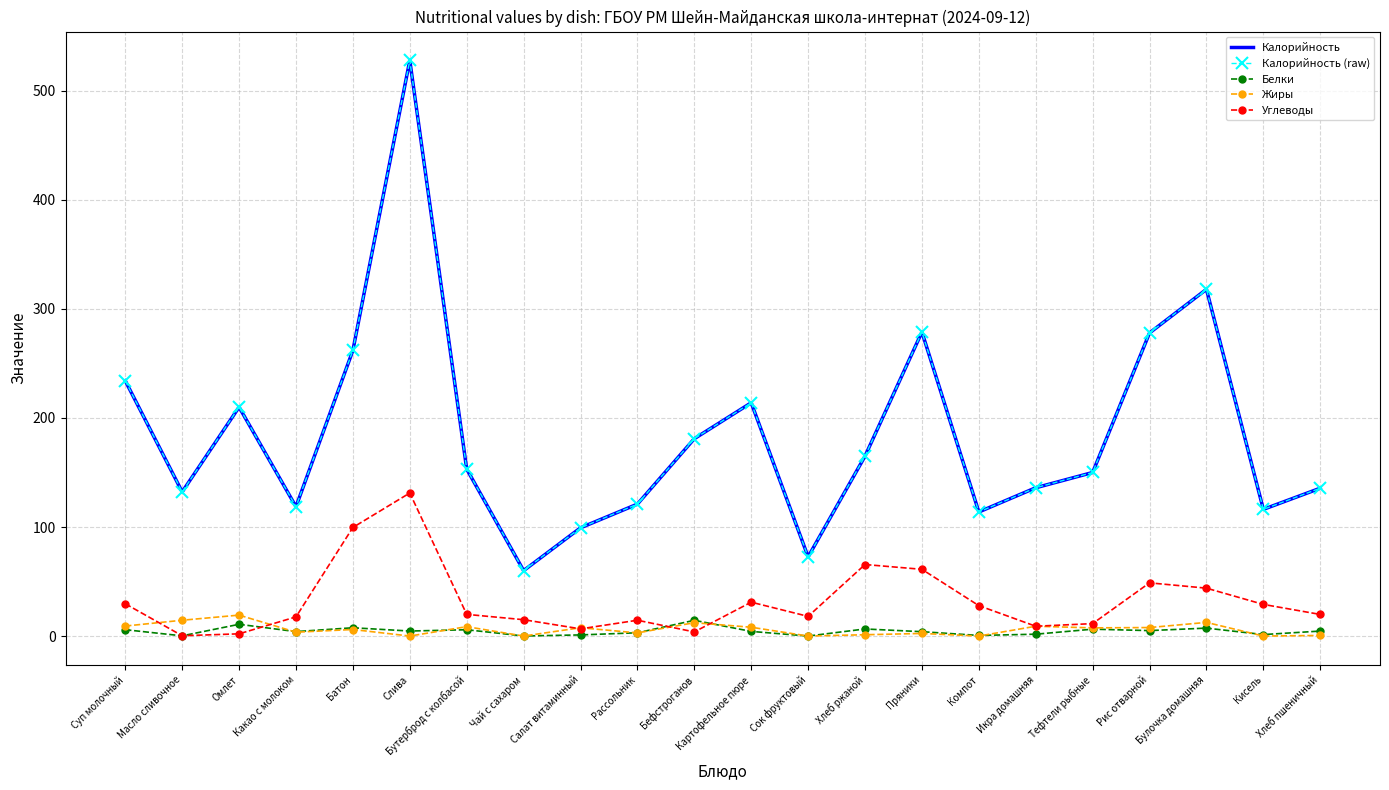

True or false: Белки and Калорийность (raw) intersect in this chart.

False